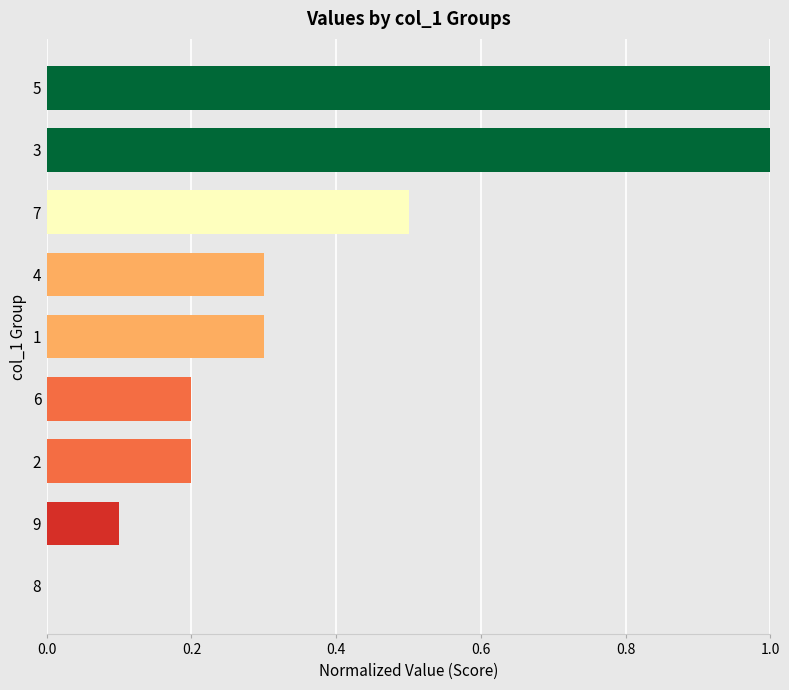

The value at 2 is 0.2. True or false?

True